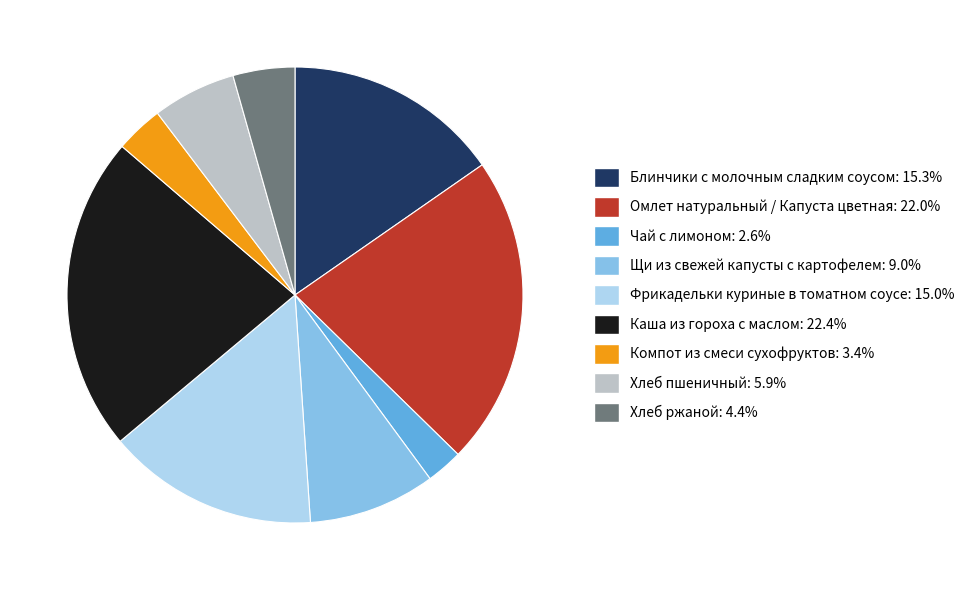

What is the smallest slice in the pie chart?

Чай с лимоном